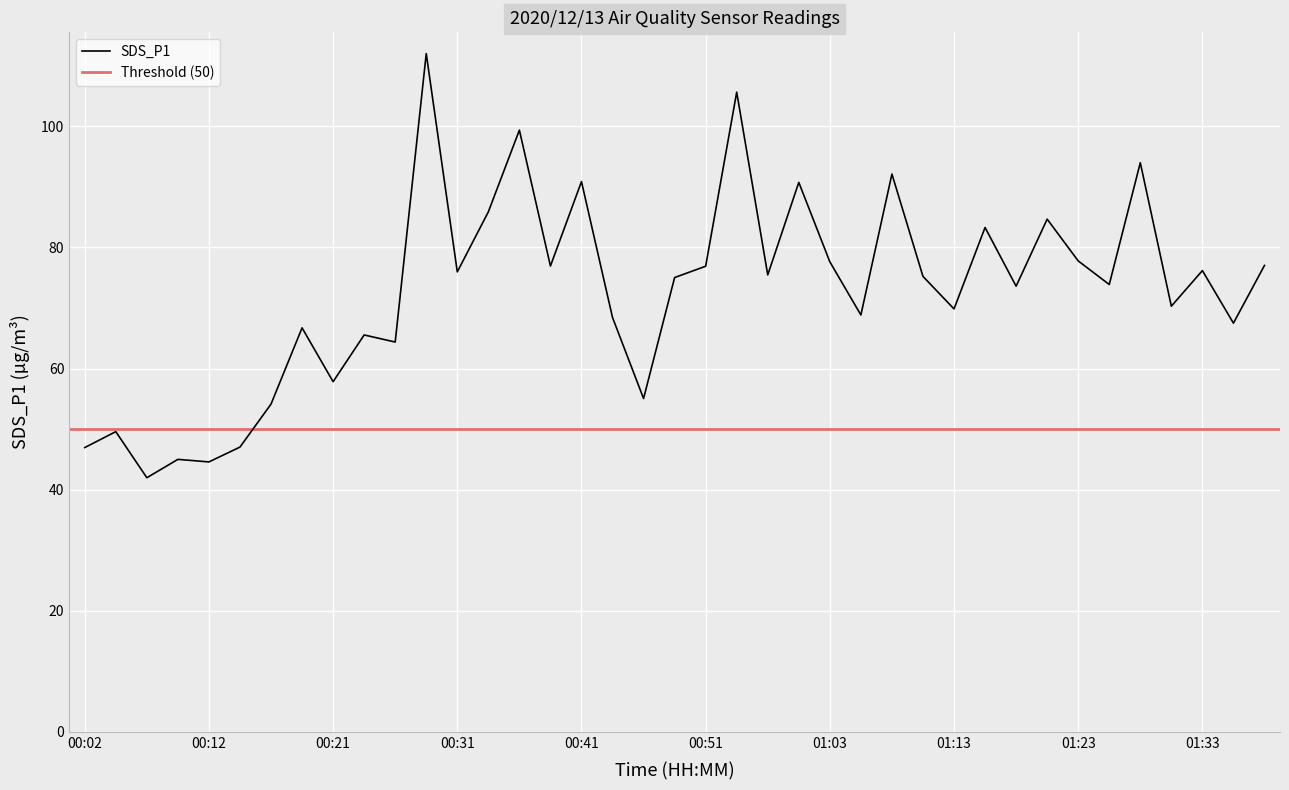

What is the highest value of the SDS_P1 series?

112.0